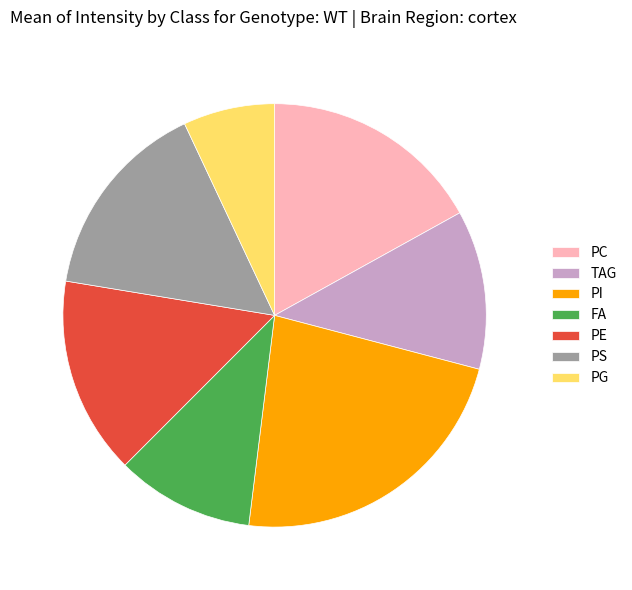

How many slices are in this pie chart?

7